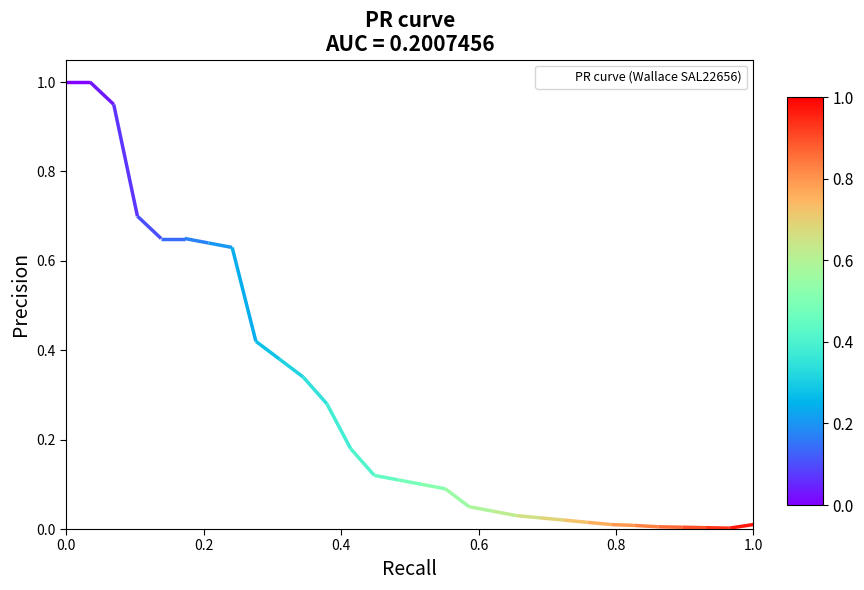

What is the difference between the maximum and minimum values?

1.0